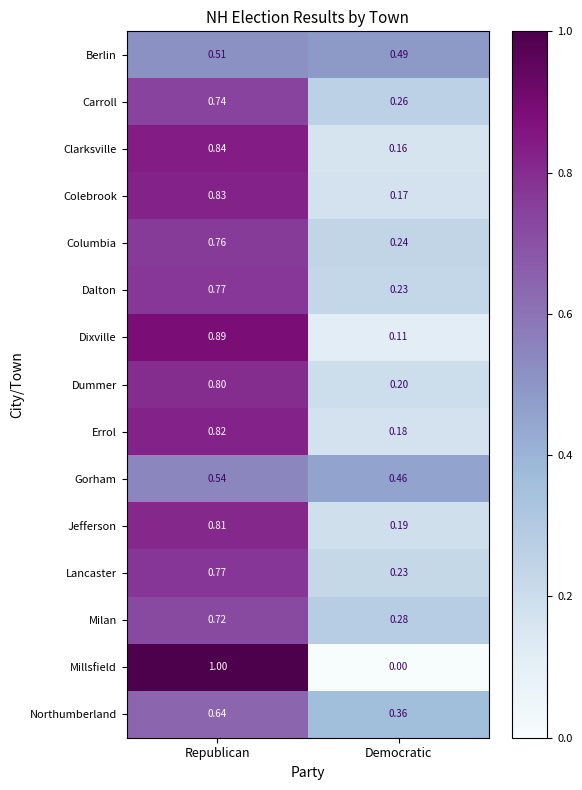

List the labels in order of Colebrook value, largest first.

Republican, Democratic